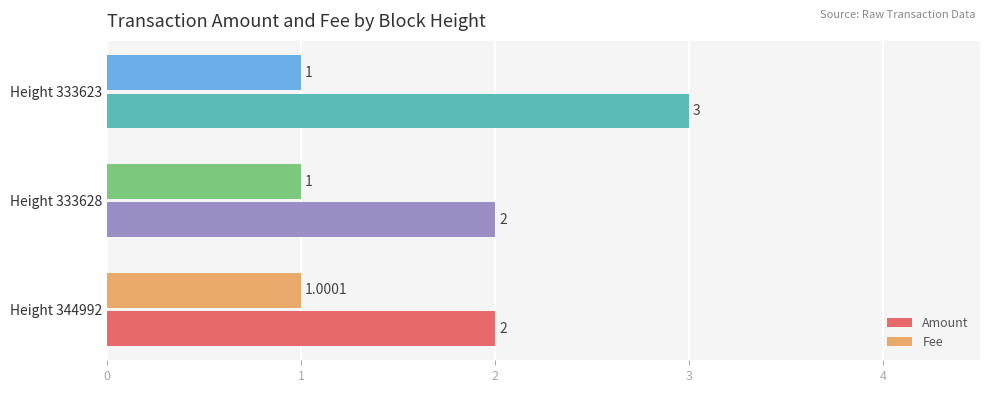

Which series has the largest total across all categories?

Amount